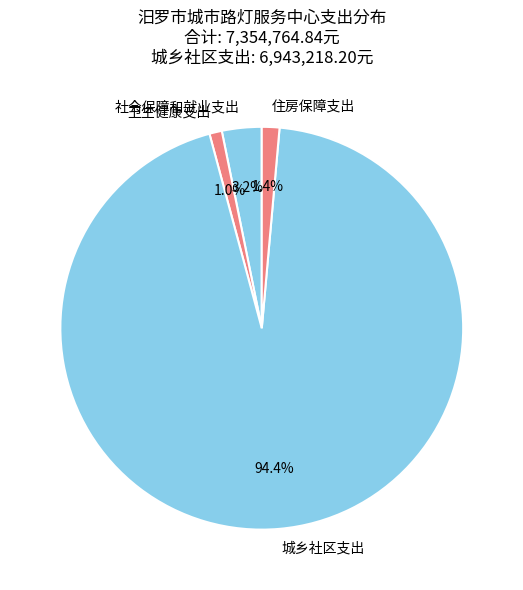

To the nearest percent, what is the combined percentage of 卫生健康支出 and 社会保障和就业支出?

4%